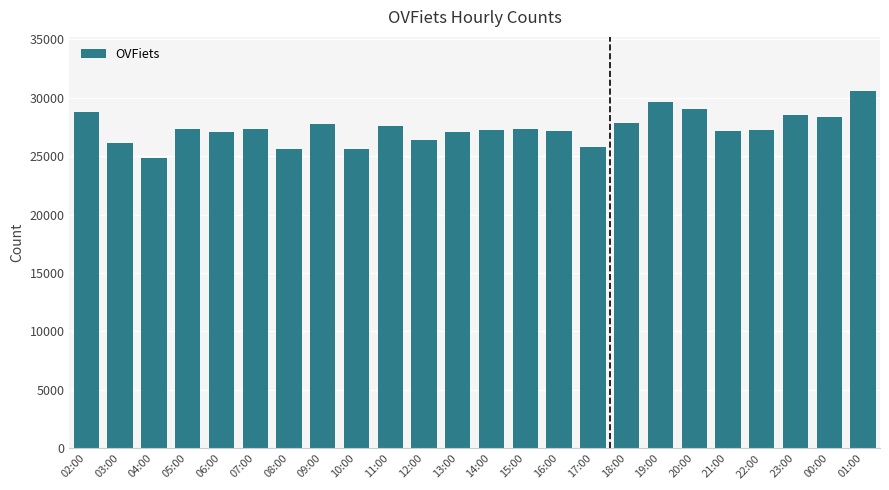

What is the label of the 5th bar from the right?

21:00